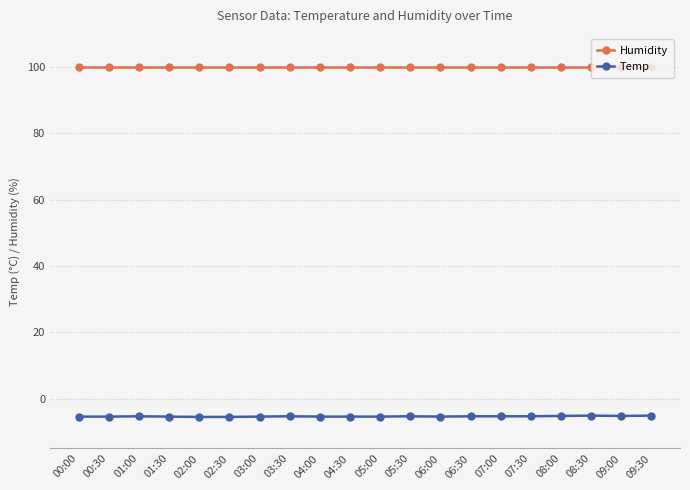

Does the chart display data point markers on the line(s)?

Yes